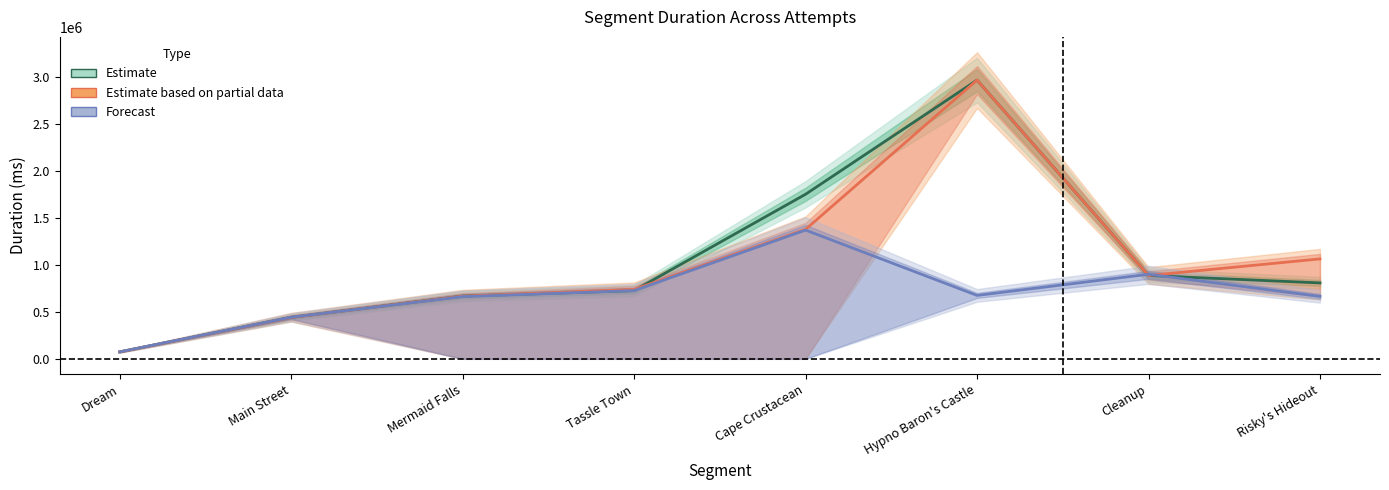

What is the average value of the Attempt #28 series?

688562